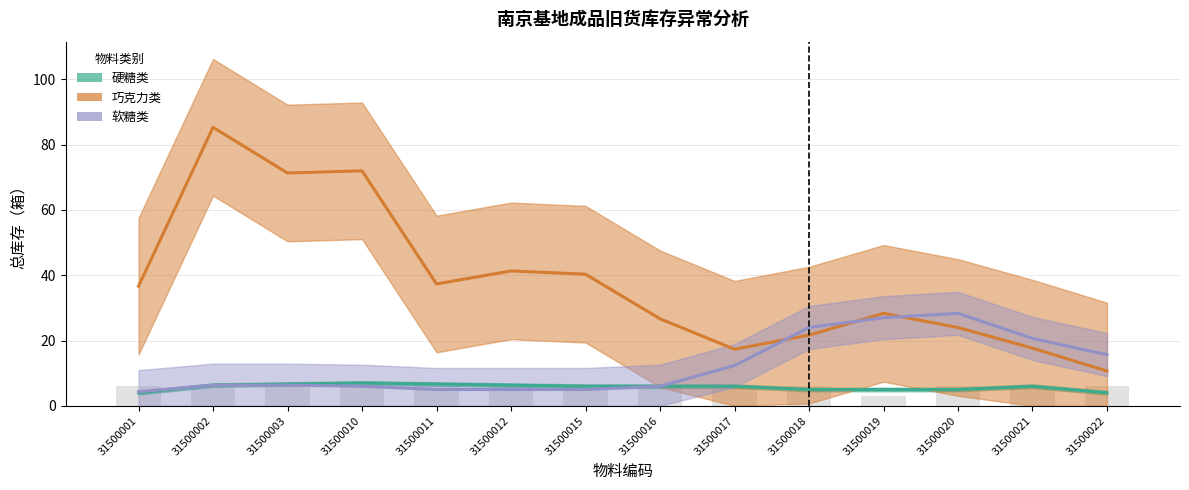

What is the value of the 硬糖类 bar at the 6th from the left?

6.3